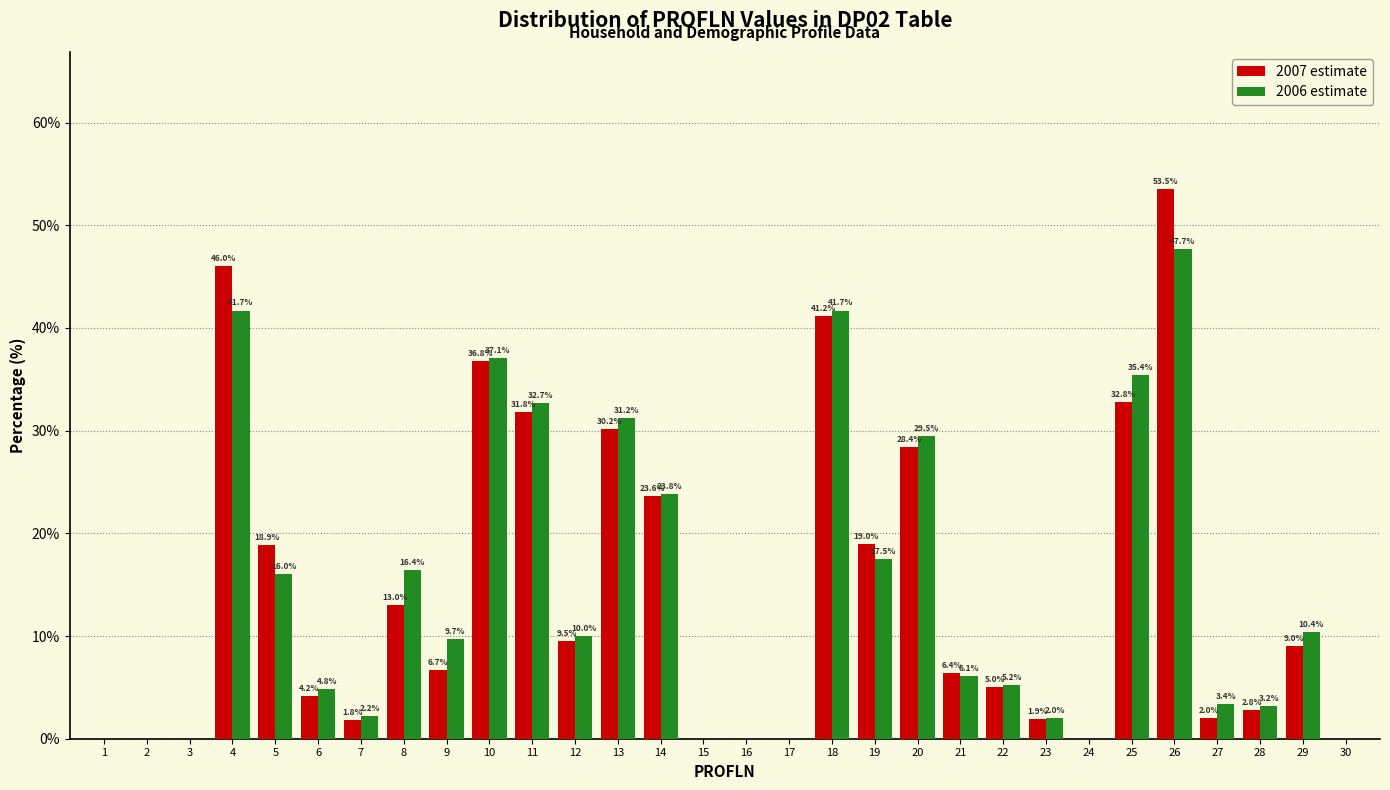

Reading left to right, list all the values displayed in this chart.

2007 estimate: 1=0.0	2=0.0	3=0.0	4=46.0	5=18.9	6=4.2	7=1.8	8=13.0	9=6.7	10=36.8	11=31.8	12=9.5	13=30.2	14=23.6	15=0.0	16=0.0	17=0.0	18=41.2	19=19.0	20=28.4	21=6.4	22=5.0	23=1.9	24=0.0	25=32.8	26=53.5	27=2.0	28=2.8	29=9.0	30=0.0
2006 estimate: 1=0.0	2=0.0	3=0.0	4=41.7	5=16.0	6=4.8	7=2.2	8=16.4	9=9.7	10=37.1	11=32.7	12=10.0	13=31.2	14=23.8	15=0.0	16=0.0	17=0.0	18=41.7	19=17.5	20=29.5	21=6.1	22=5.2	23=2.0	24=0.0	25=35.4	26=47.7	27=3.4	28=3.2	29=10.4	30=0.0